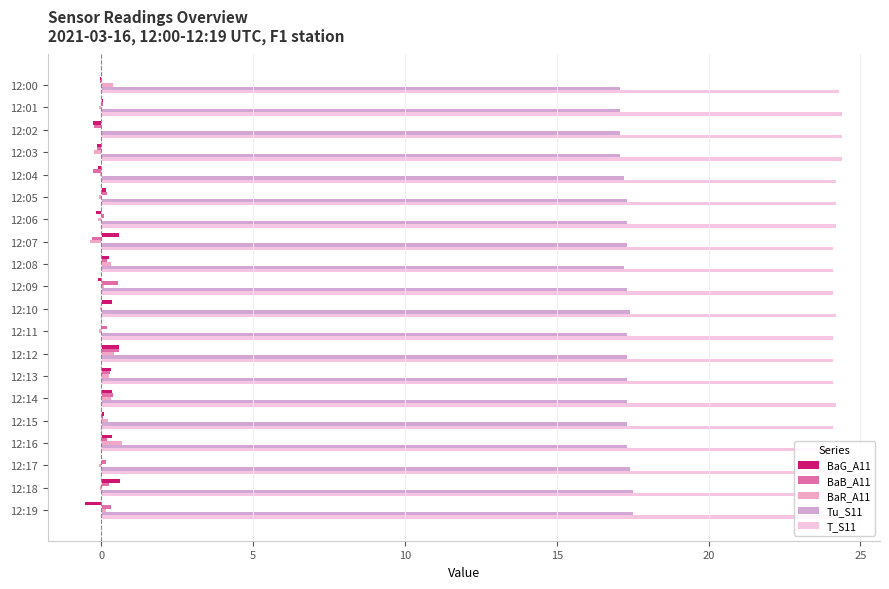

How many data points does each series have?

20